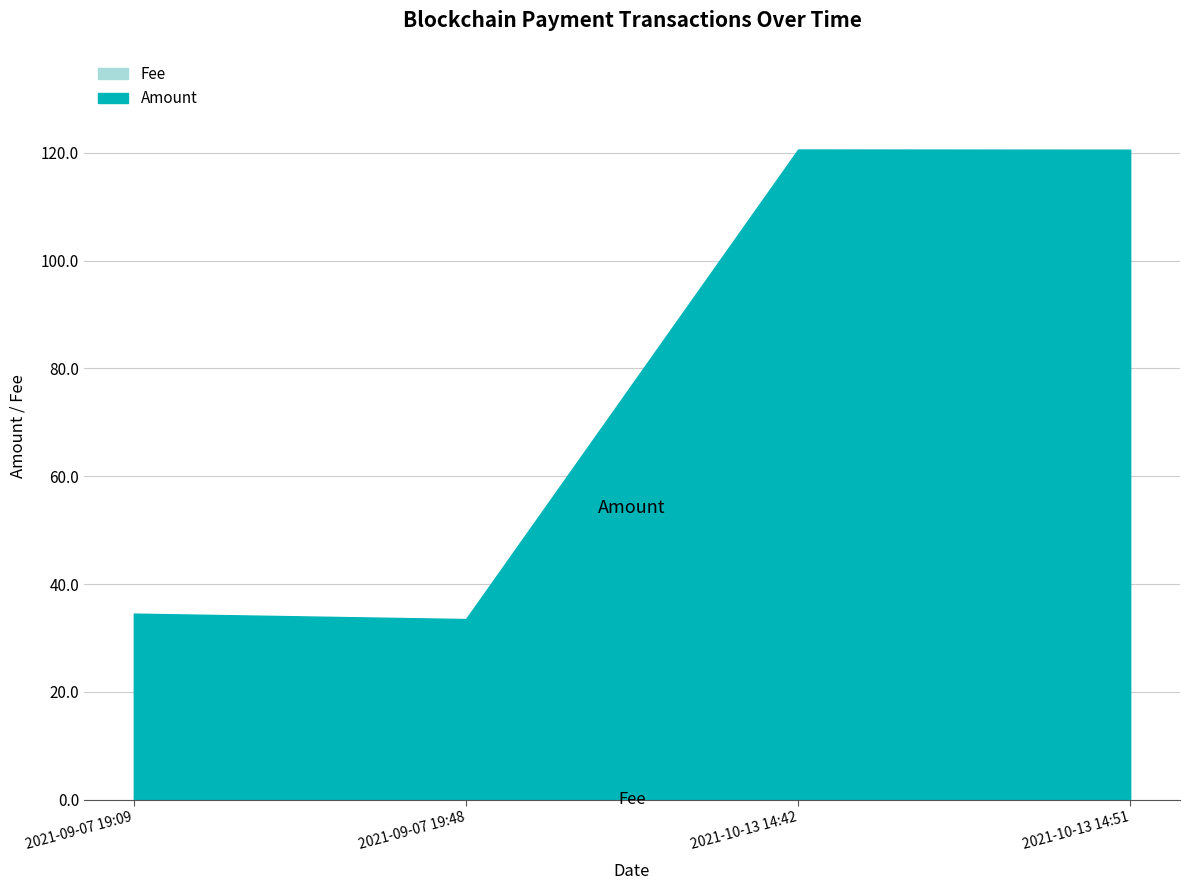

Reading right to left, list all the values displayed in this chart.

Amount: 2021-10-13 14:51=120.6	2021-10-13 14:42=120.6	2021-09-07 19:48=33.5	2021-09-07 19:09=34.5
Fee: 2021-10-13 14:51=0.0	2021-10-13 14:42=0.0	2021-09-07 19:48=0.0	2021-09-07 19:09=0.0